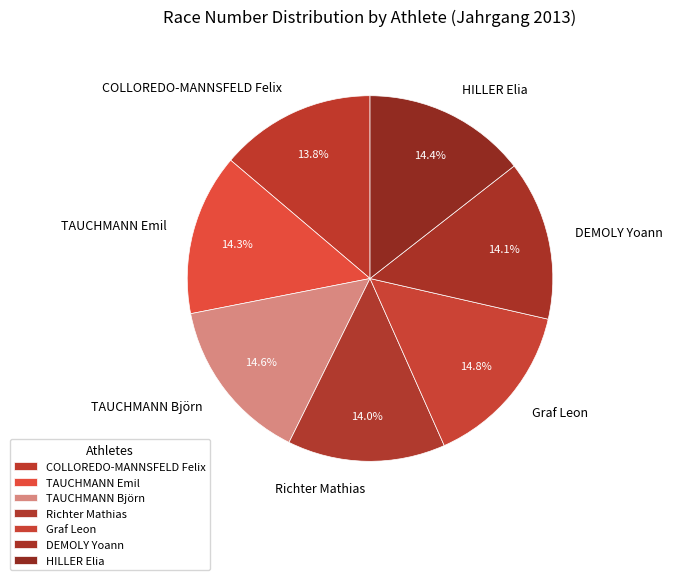

Combined, what portion of the pie is Richter Mathias and HILLER Elia?

28.4%